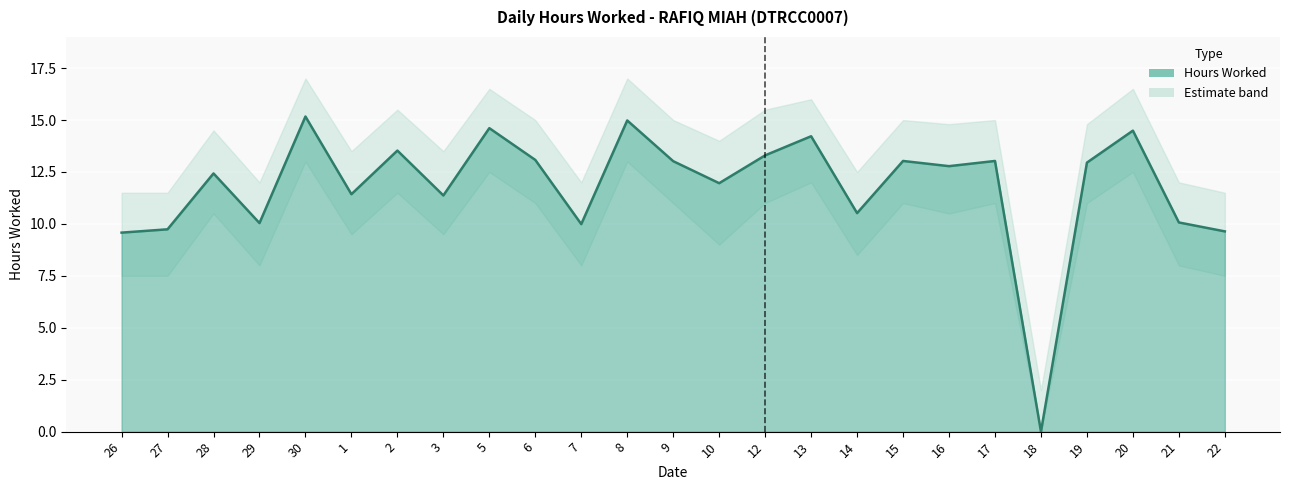

Which has a higher value, 17 or 18?

17